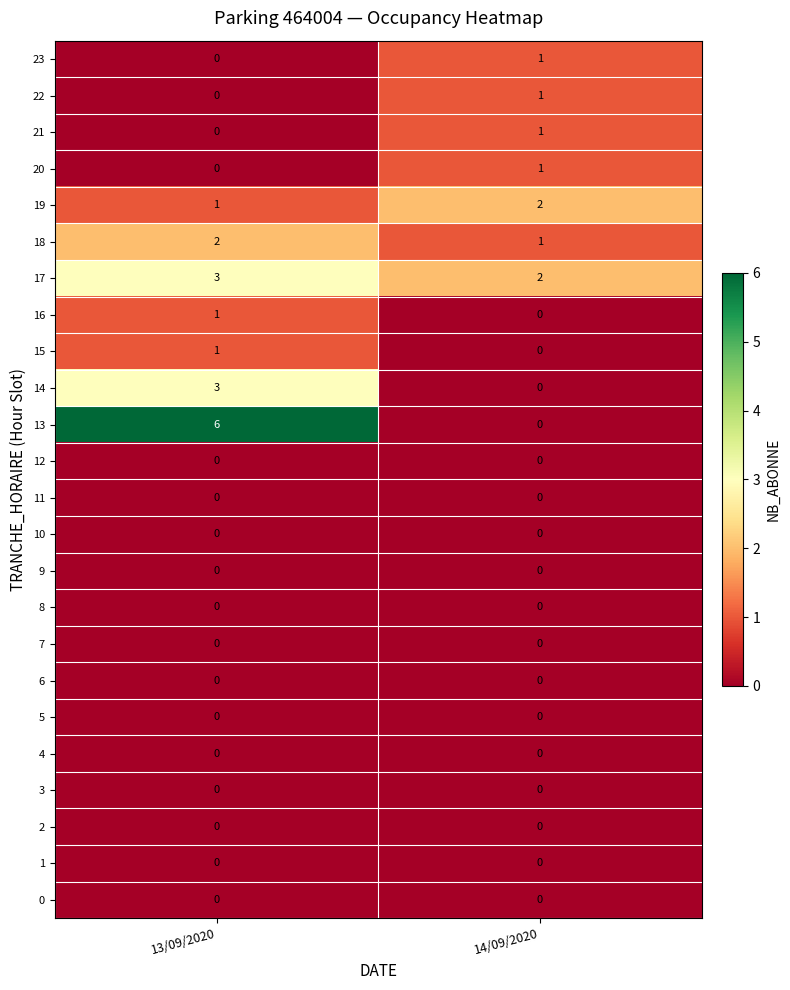

Read the 13 value at 13/09/2020.

6